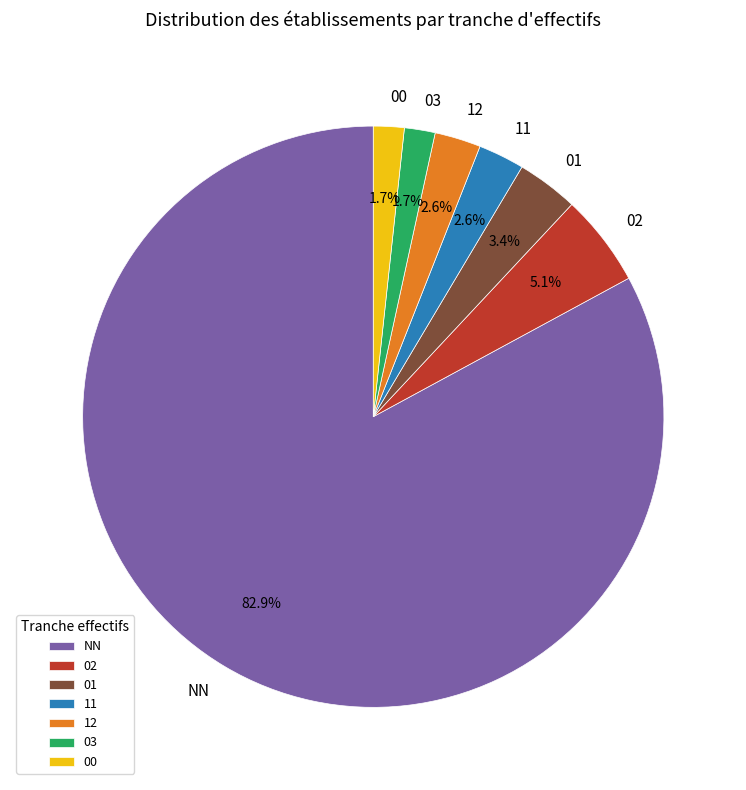

Approximately how many times larger is the value at 03 compared to 00?

1.0